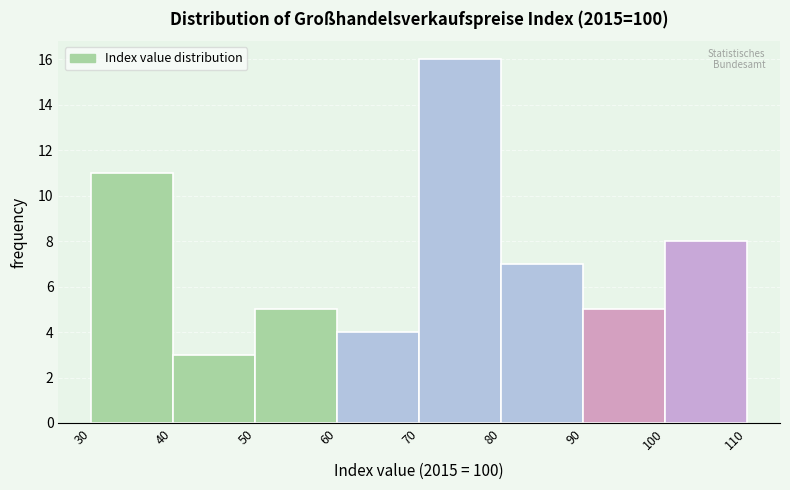

What is the height of the bar covering 50 to 60 on the x-axis? The values are not printed on the chart, so give them approximately, as read against the axis.

5